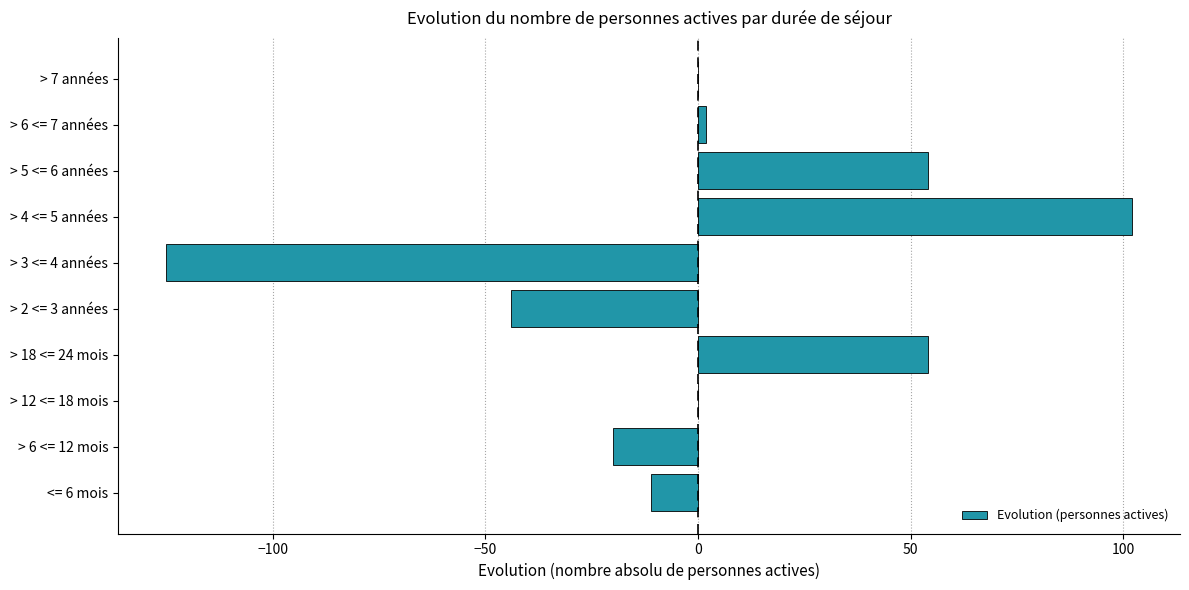

Reading bottom to top, list all the values displayed in this chart.

<= 6 mois=-11	> 6 <= 12 mois=-20	> 12 <= 18 mois=0	> 18 <= 24 mois=54	> 2 <= 3 années=-44	> 3 <= 4 années=-125	> 4 <= 5 années=102	> 5 <= 6 années=54	> 6 <= 7 années=2	> 7 années=0